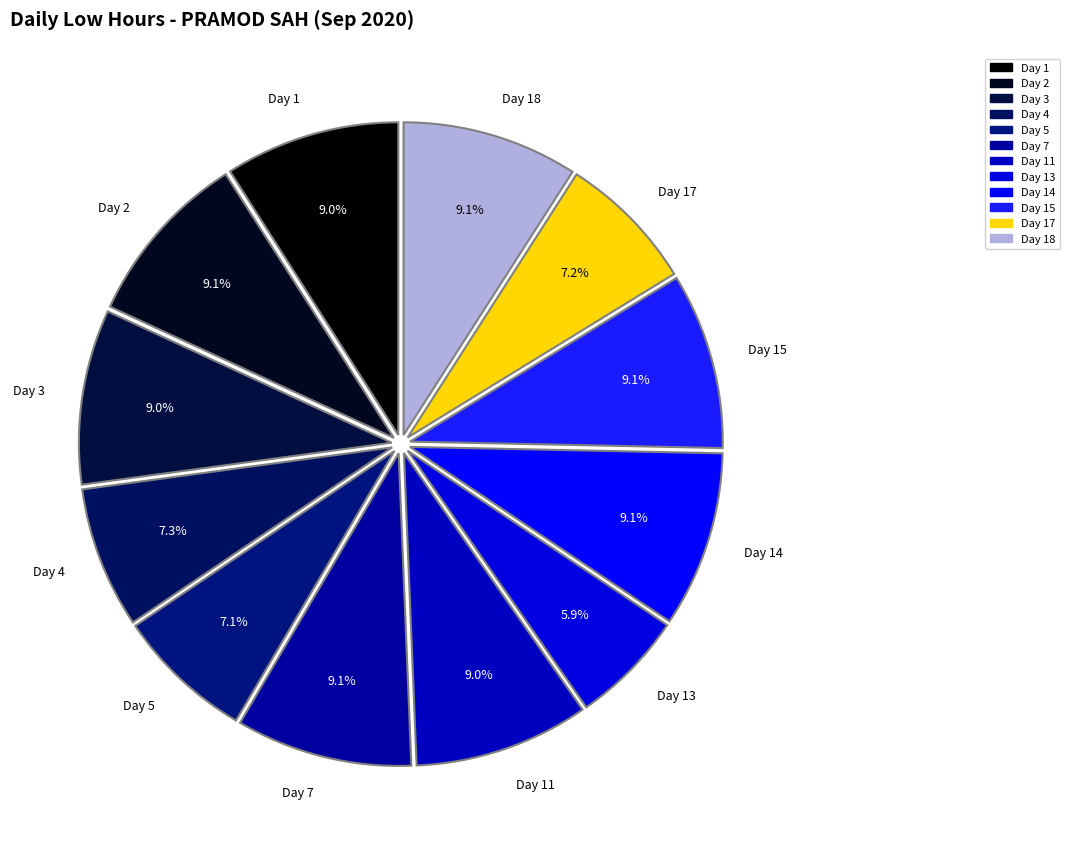

Is there any slice that represents more than half of the pie?

No